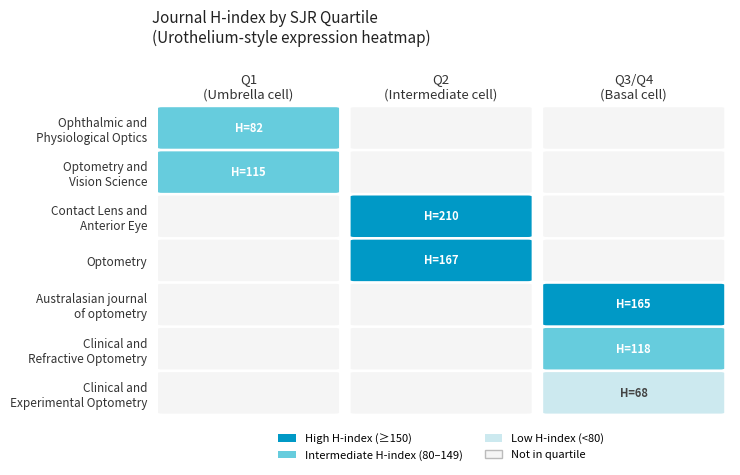

Which series changed the most between 0 and 1?

Contact Lens and Anterior Eye